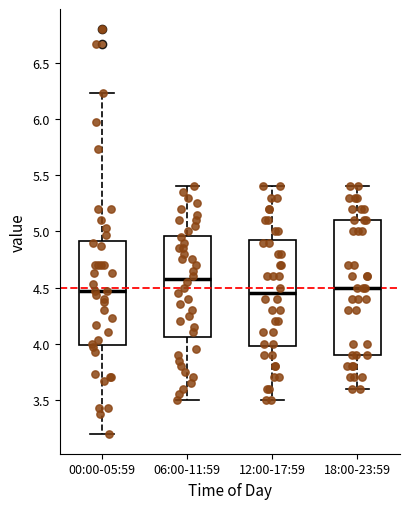

Where is the upper edge of the box for 12:00-17:59 on the y-axis? The values are not printed on the chart, so give them approximately, as read against the axis.

4.95